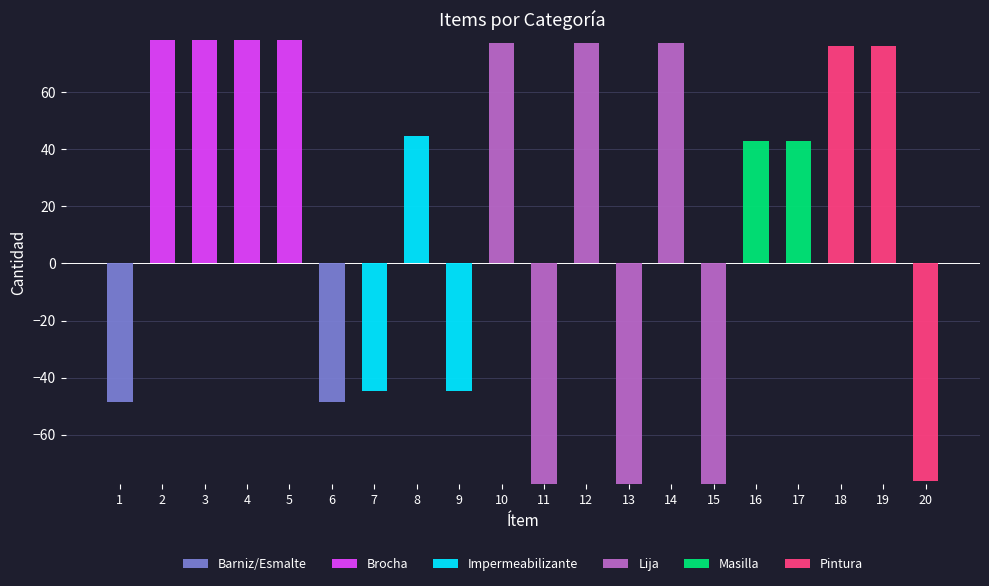

How many series are shown in this chart?

6